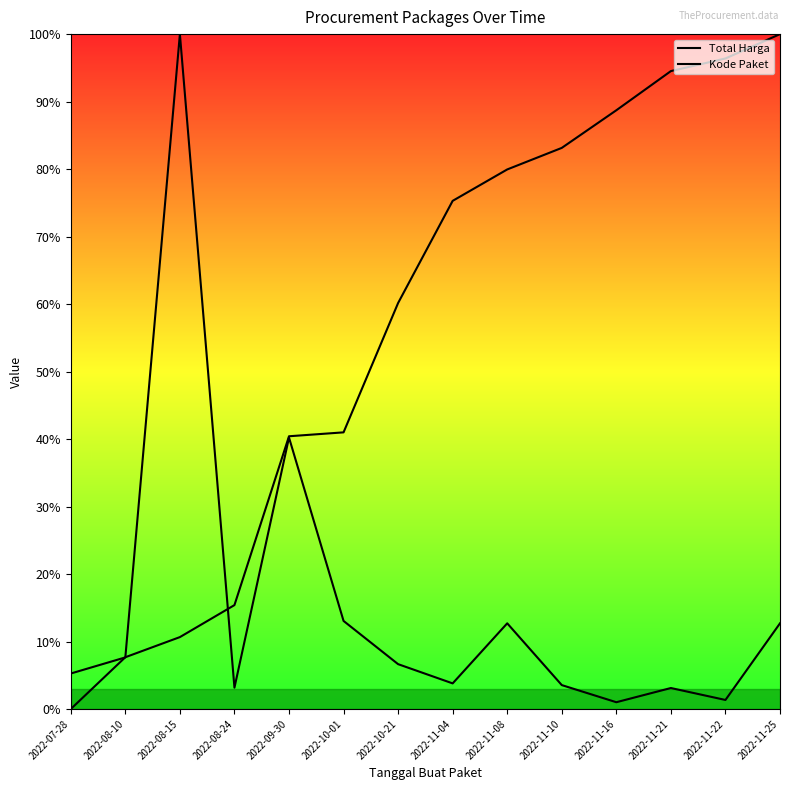

Where is Total Harga nearest to the value 0?

2022-11-16